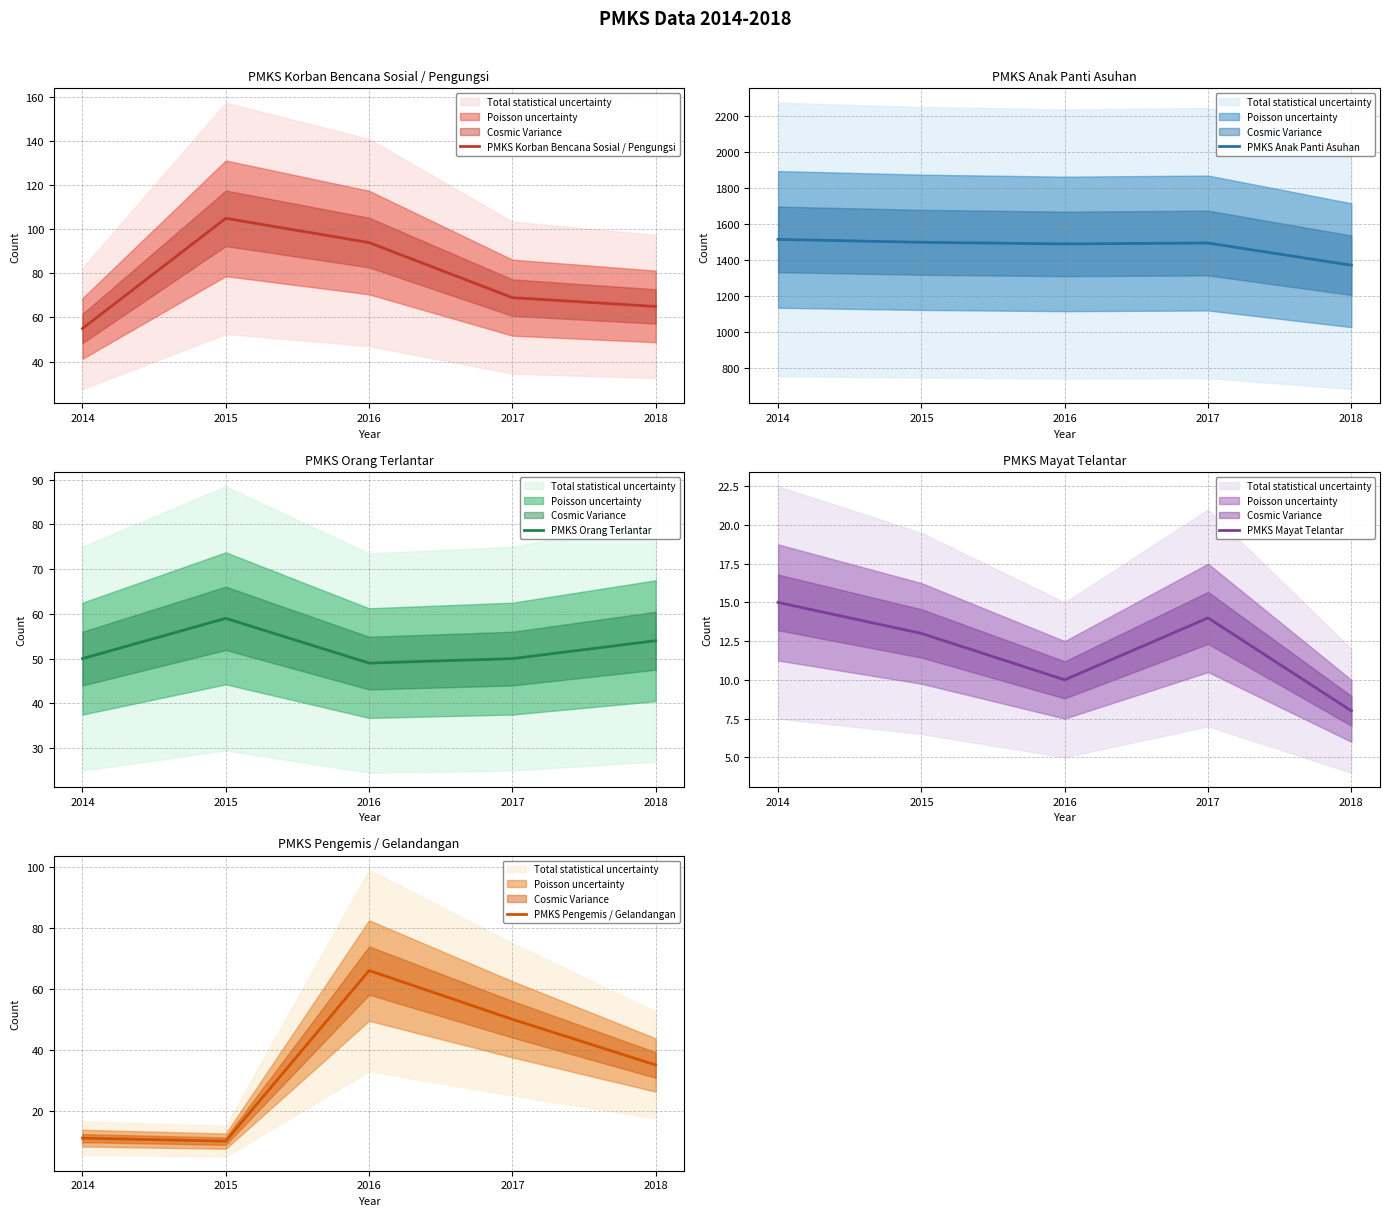

What are all the series names shown in the legend?

PMKS Korban Bencana Sosial / Pengungsi, PMKS Anak Panti Asuhan, PMKS Orang Terlantar, PMKS Mayat Telantar, PMKS Pengemis / Gelandangan